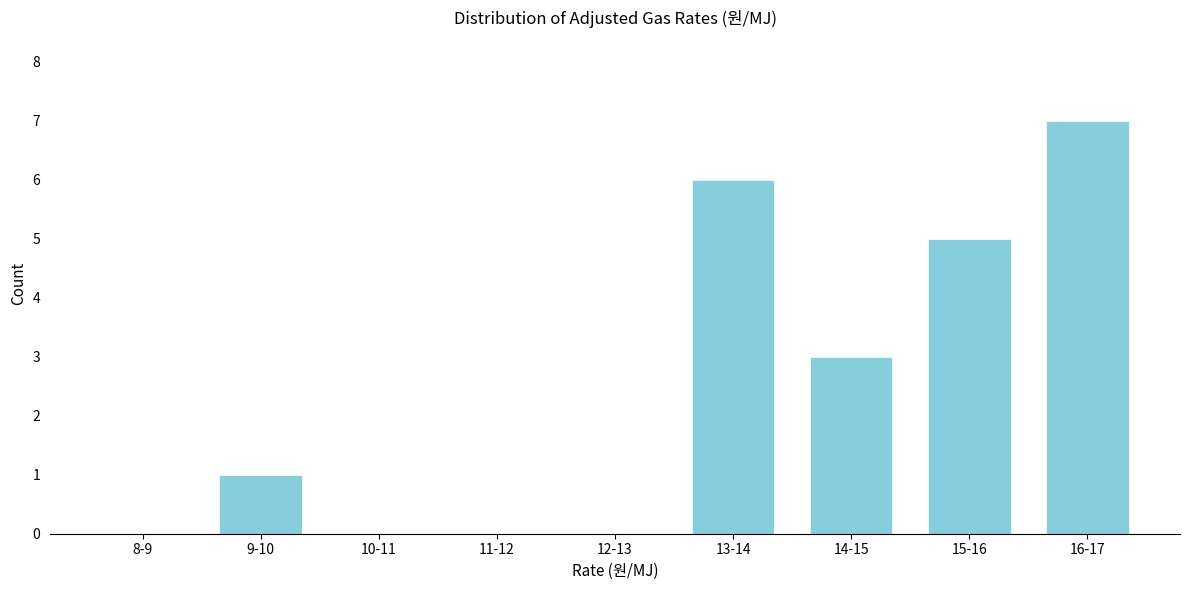

Reading right to left, list all the values displayed in this chart.

16-17=7	15-16=5	14-15=3	13-14=6	12-13=0	11-12=0	10-11=0	9-10=1	8-9=0